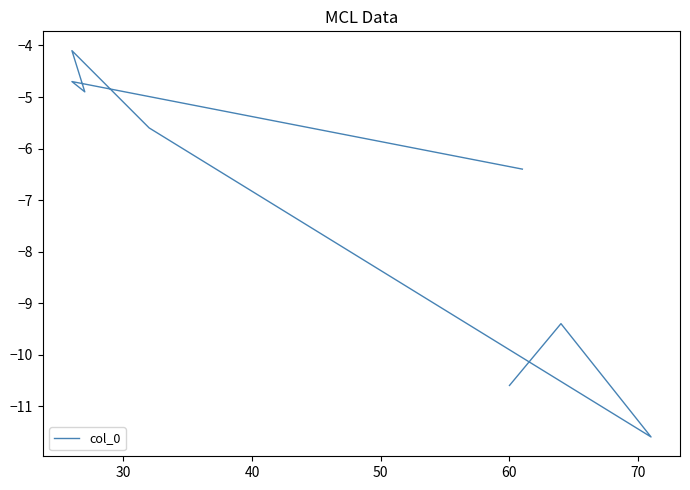

What is the average value?

-7.2